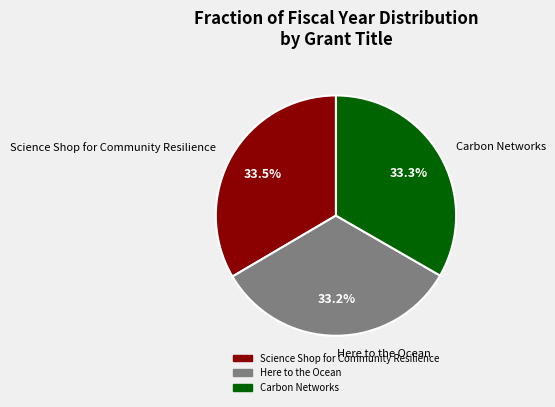

How much of the chart is everything except Here to the Ocean?

66.8%